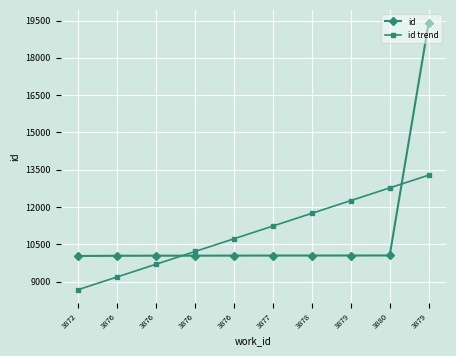

Reading left to right, extract all data points from this chart.

id: 3872=10028.0	3876=10038.0	3876=10040.0	3876=10041.0	3876=10044.0	3877=10046.0	3878=10047.0	3879=10048.0	3880=10049.0	3879=19395.0
id trend: 3872=8674.7	3876=9186.4	3876=9698.2	3876=10210.0	3876=10721.7	3877=11233.5	3878=11745.2	3879=12257.0	3880=12768.8	3879=13280.5